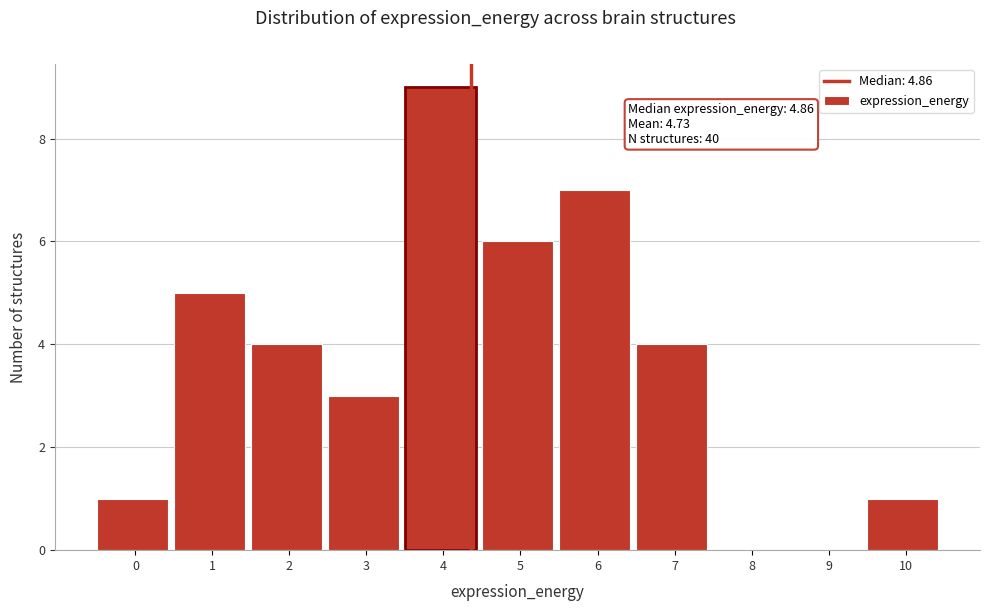

Reading left to right, what are all the values shown in this chart?

0=1	1=5	2=4	3=3	4=9	5=6	6=7	7=4	8=0	9=0	10=1